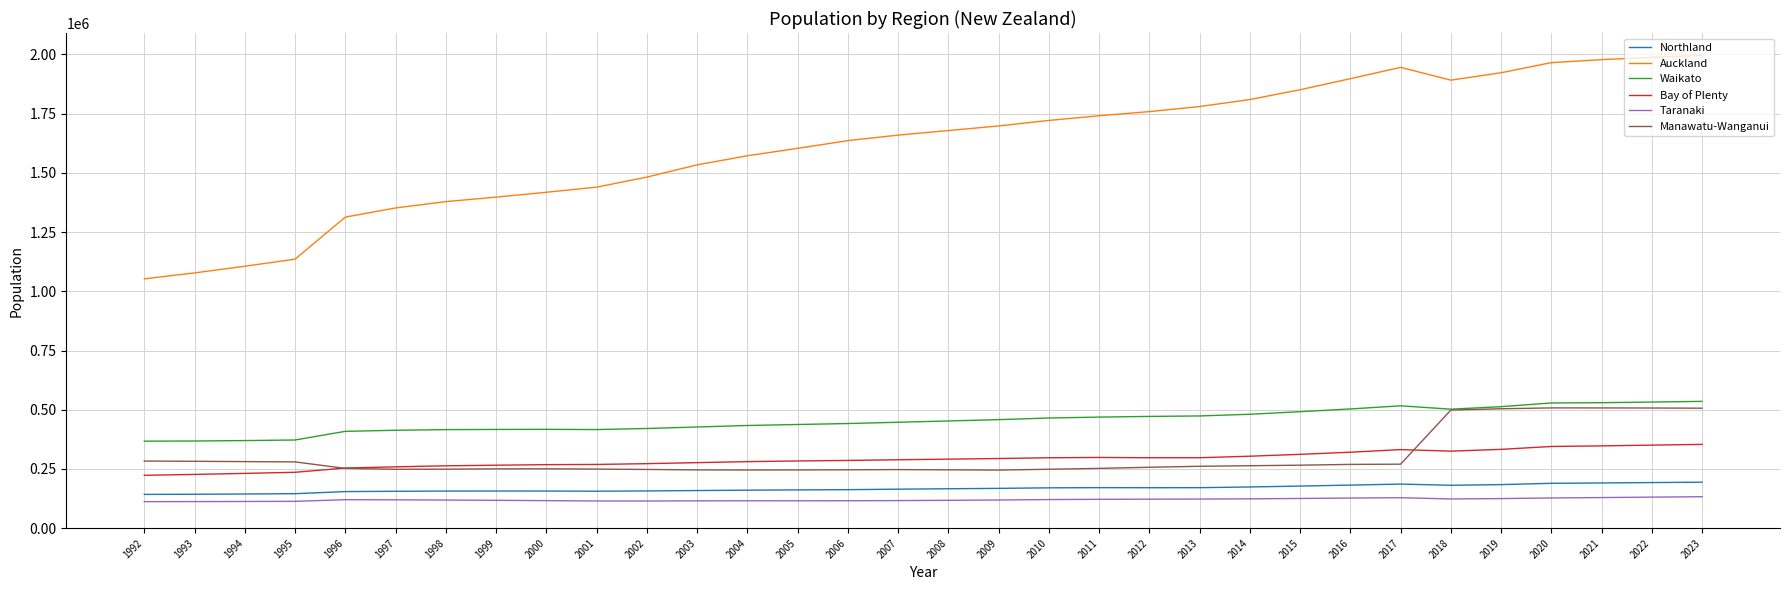

True or false: Waikato and Auckland cross at least once.

False